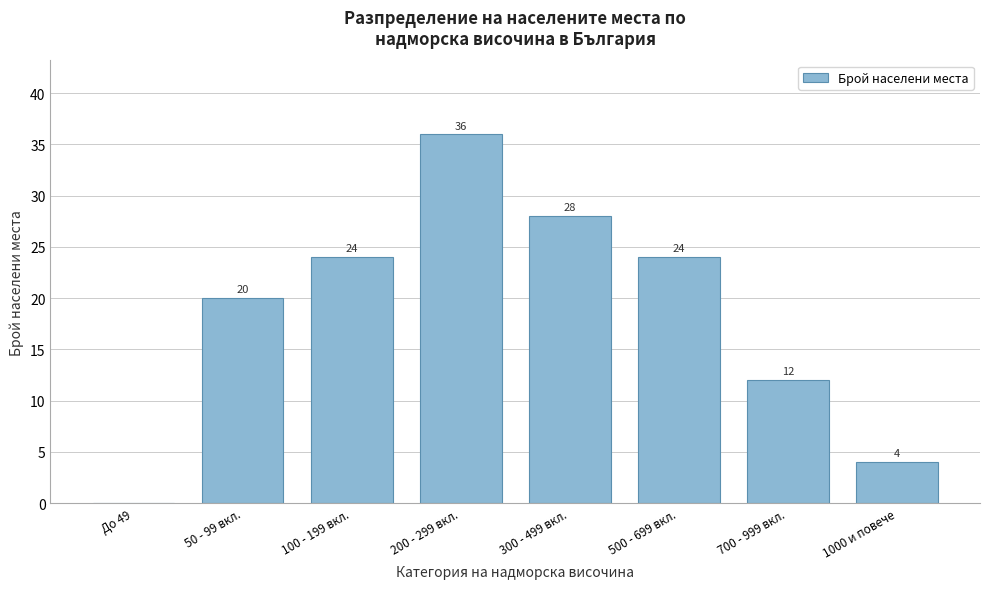

Reading right to left, what are all the values shown in this chart?

1000 и повече=4	700 - 999 вкл.=12	500 - 699 вкл.=24	300 - 499 вкл.=28	200 - 299 вкл.=36	100 - 199 вкл.=24	50 - 99 вкл.=20	До 49=0